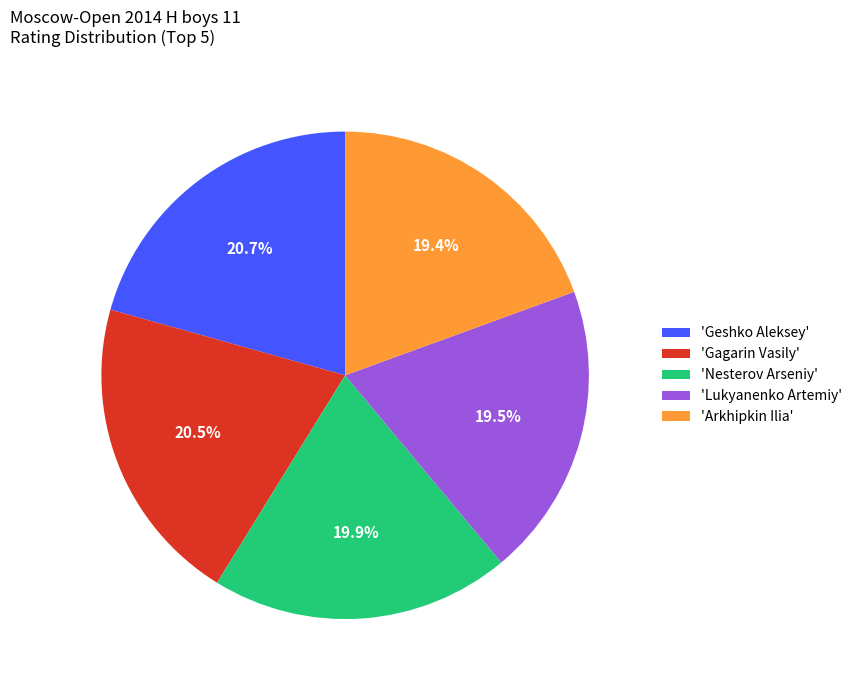

Between 'Geshko Aleksey' and 'Arkhipkin Ilia', which is larger?

'Geshko Aleksey'